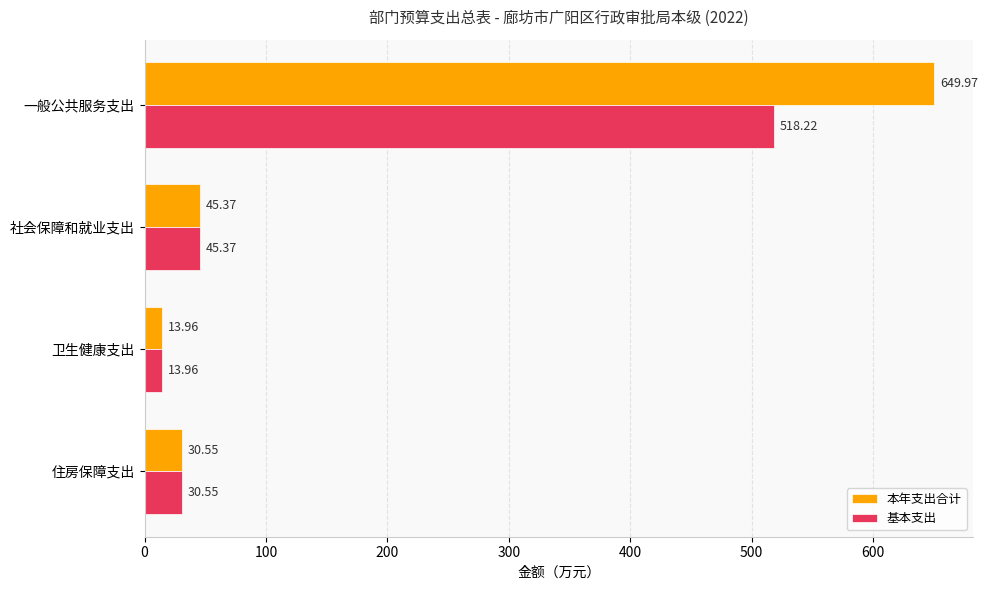

Is the value of 本年支出合计 at 一般公共服务支出 greater than the value of 基本支出 at 一般公共服务支出?

Yes